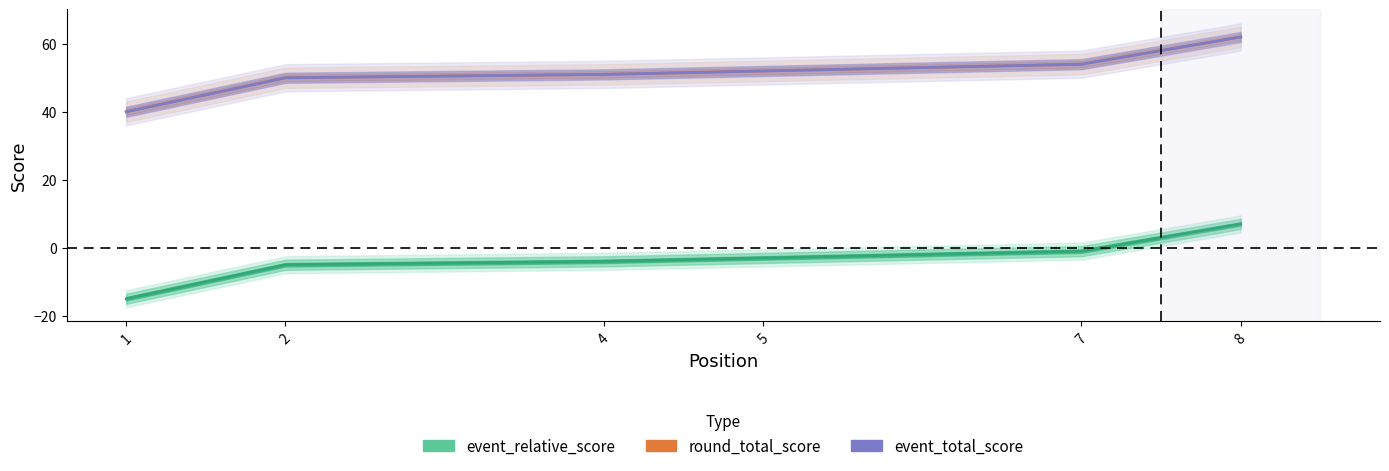

Reading left to right, what are all the values shown in this chart?

event_relative_score: -15	-5	-4	-3	-1	7
round_total_score: 40	50	51	52	54	62
event_total_score: 40	50	51	52	54	62